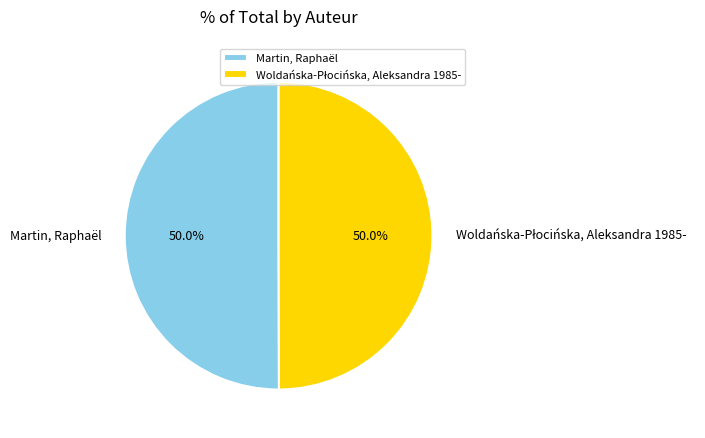

How many segments does this pie chart have?

2